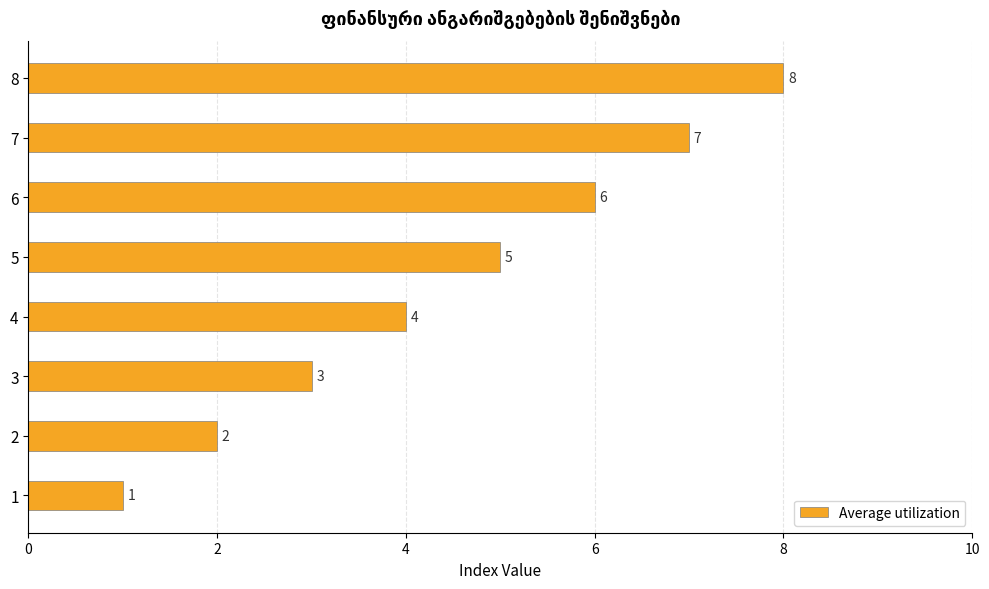

List the labels in order of value, smallest first.

1, 2, 3, 4, 5, 6, 7, 8